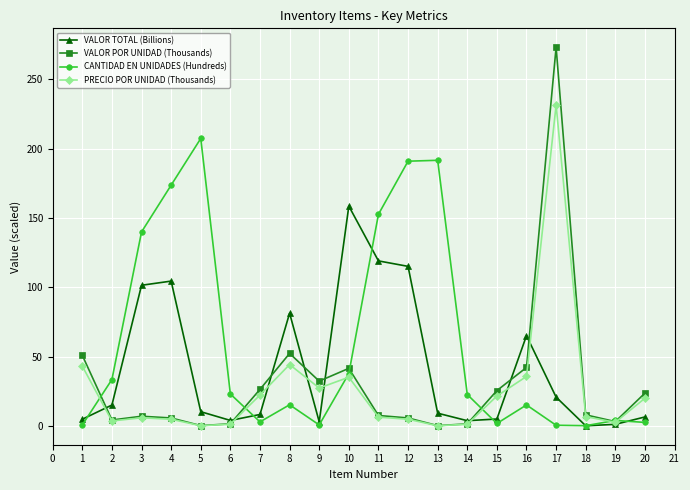

What is the difference between the highest and lowest values at 5?

206.9